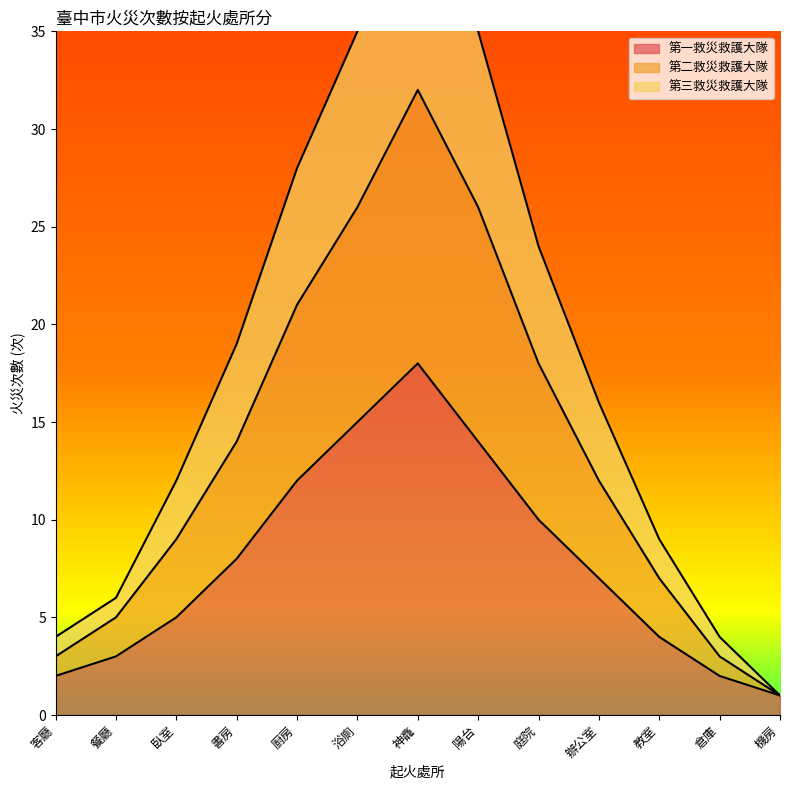

Reading left to right, extract all data points from this chart.

第一救災救護大隊: 2	3	5	8	12	15	18	14	10	7	4	2	1
第二救災救護大隊: 3	5	9	14	21	26	32	26	18	12	7	3	1
第三救災救護大隊: 4	6	12	19	28	35	43	35	24	16	9	4	1